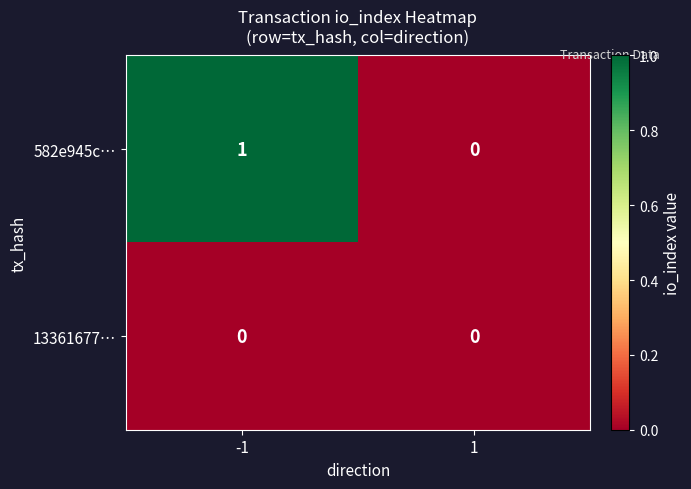

List the series in order of their peak value, highest first.

582e945c…, 13361677…